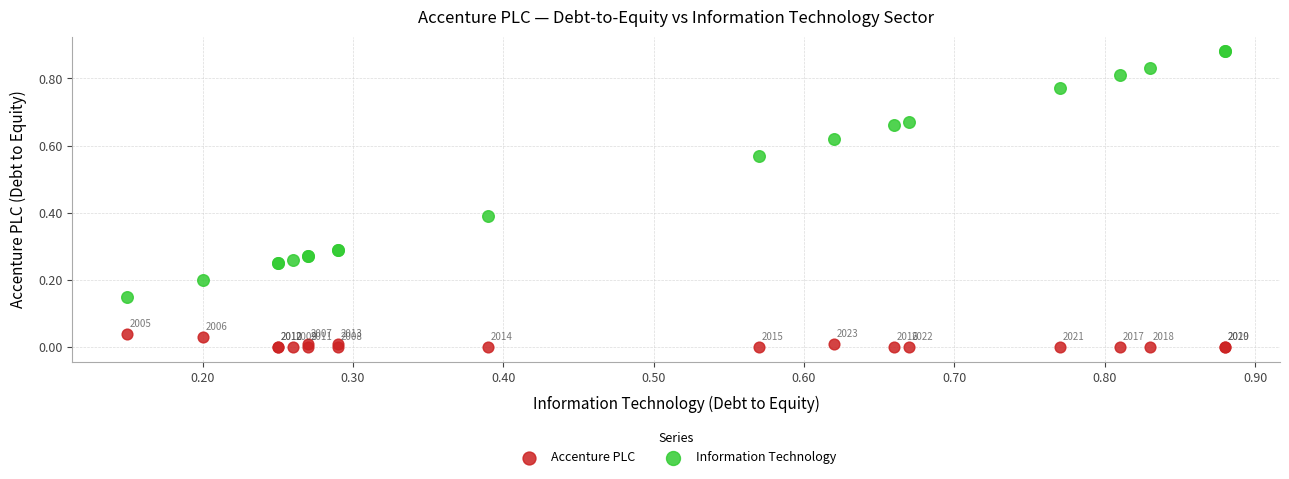

Which series reaches the minimum Y coordinate?

Accenture PLC